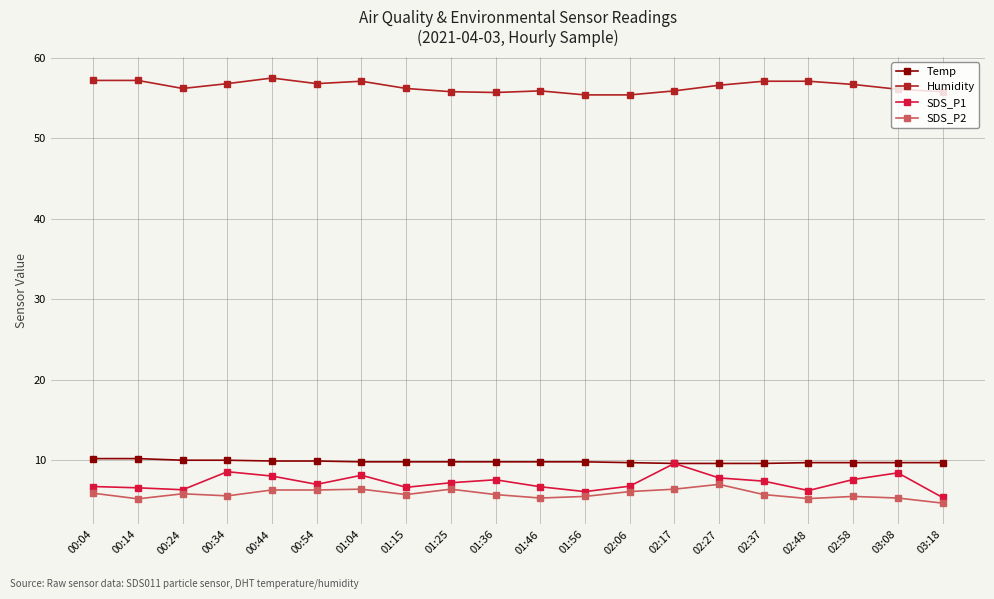

What is the greatest value displayed?

57.5